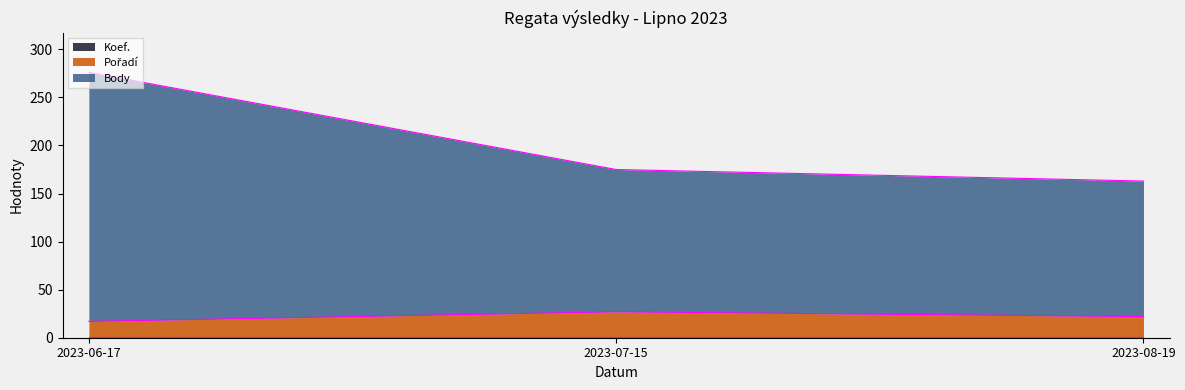

At which label is Pořadí closest to 22?

2023-08-19